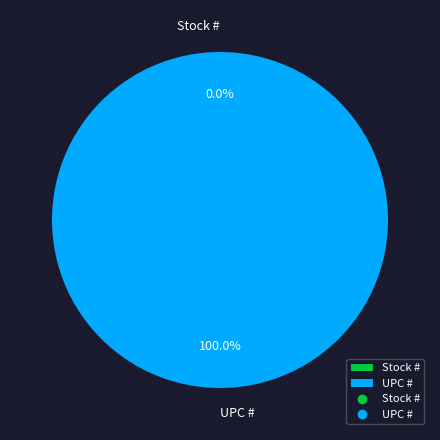

What is the change in value from Stock # to UPC #?

+751338798071